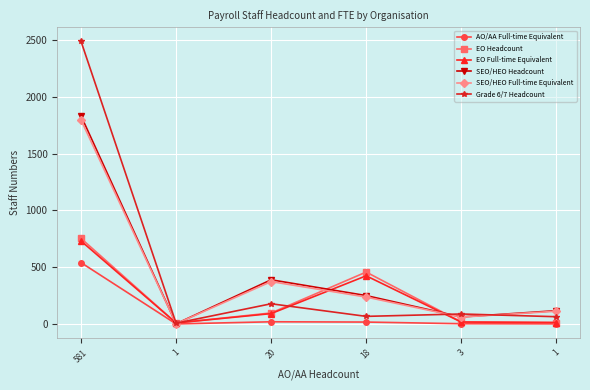

Read the SEO/HEO Headcount value at 20.

389.0